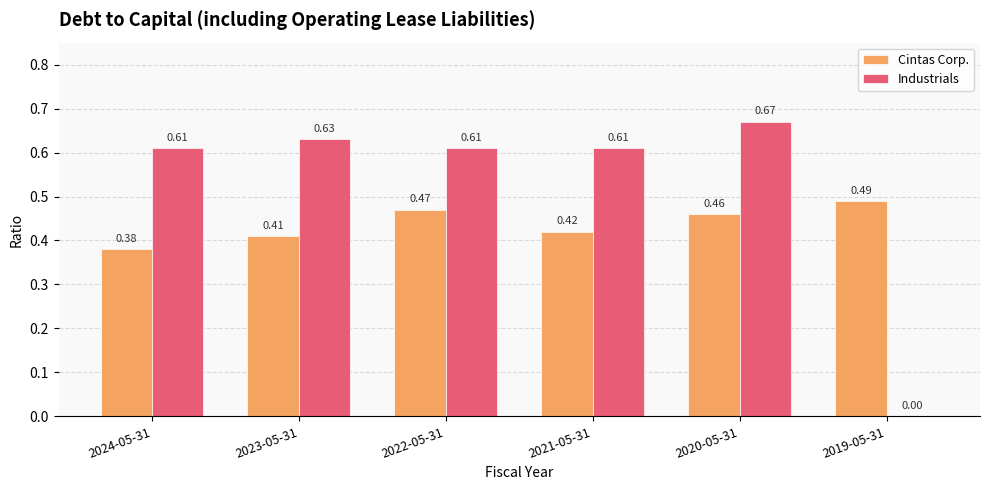

Which series changed the most between 2023-05-31 and 2019-05-31?

Industrials